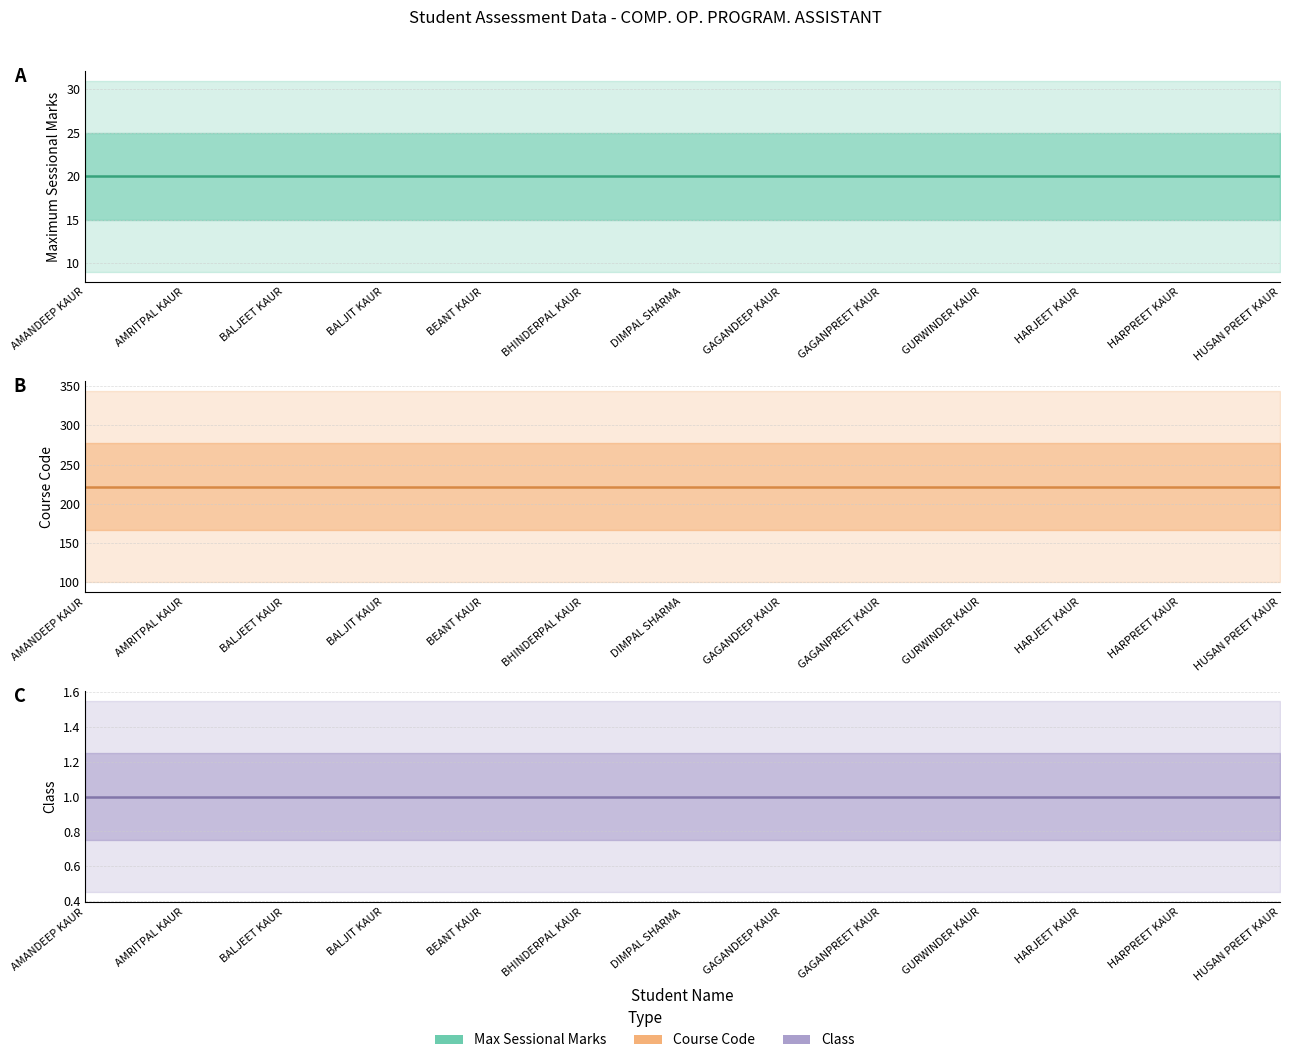

Is the value of Maximum Sessional Marks (estimate) at HARJEET KAUR greater than the value of COURSE CODE (estimate) at GAGANPREET KAUR?

No